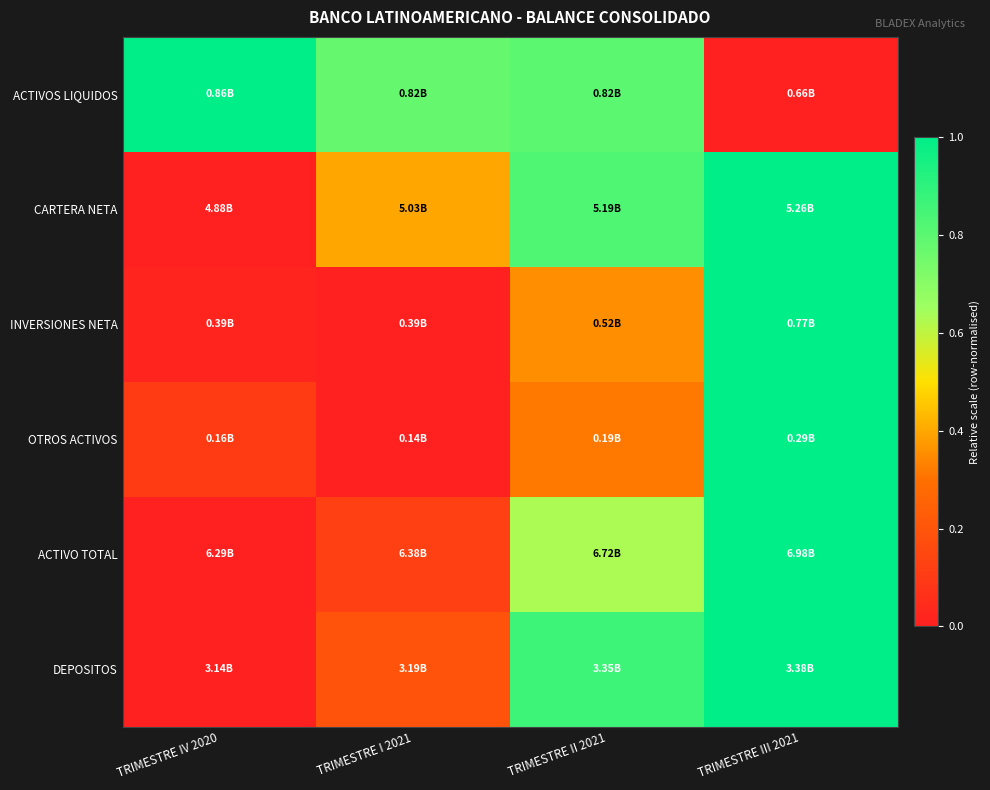

Reading left to right, what are all the values shown in this chart?

ACTIVOS LIQUIDOS: TRIMESTRE IV 2020=1.0	TRIMESTRE I 2021=0.8	TRIMESTRE II 2021=0.8	TRIMESTRE III 2021=0.0
CARTERA NETA: TRIMESTRE IV 2020=0.0	TRIMESTRE I 2021=0.4	TRIMESTRE II 2021=0.8	TRIMESTRE III 2021=1.0
INVERSIONES NETA: TRIMESTRE IV 2020=0.0	TRIMESTRE I 2021=0.0	TRIMESTRE II 2021=0.4	TRIMESTRE III 2021=1.0
OTROS ACTIVOS: TRIMESTRE IV 2020=0.1	TRIMESTRE I 2021=0.0	TRIMESTRE II 2021=0.3	TRIMESTRE III 2021=1.0
ACTIVO TOTAL: TRIMESTRE IV 2020=0.0	TRIMESTRE I 2021=0.1	TRIMESTRE II 2021=0.6	TRIMESTRE III 2021=1.0
DEPOSITOS: TRIMESTRE IV 2020=0.0	TRIMESTRE I 2021=0.2	TRIMESTRE II 2021=0.9	TRIMESTRE III 2021=1.0